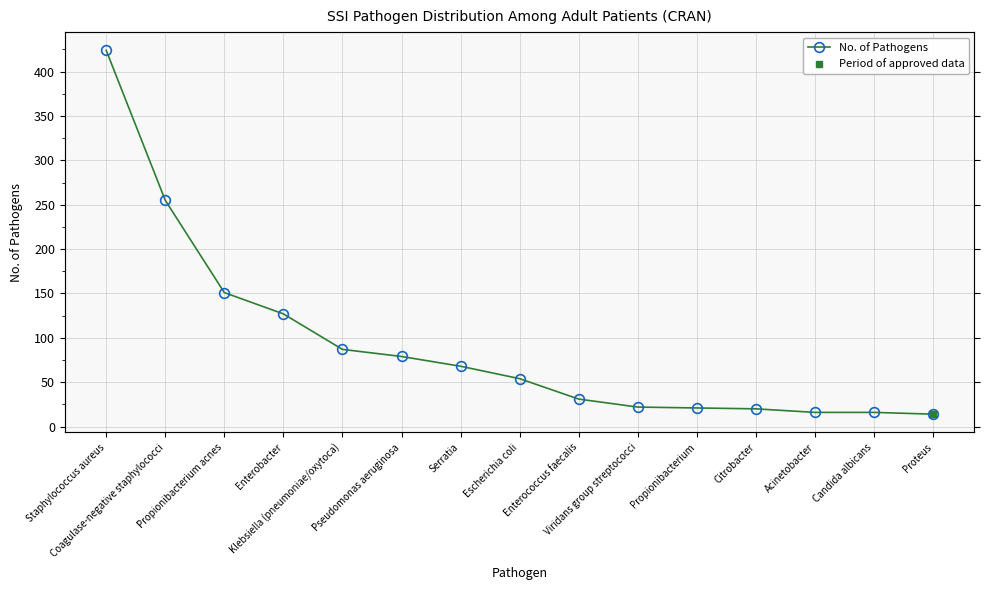

At which category does the chart reach its minimum across all series?

Proteus